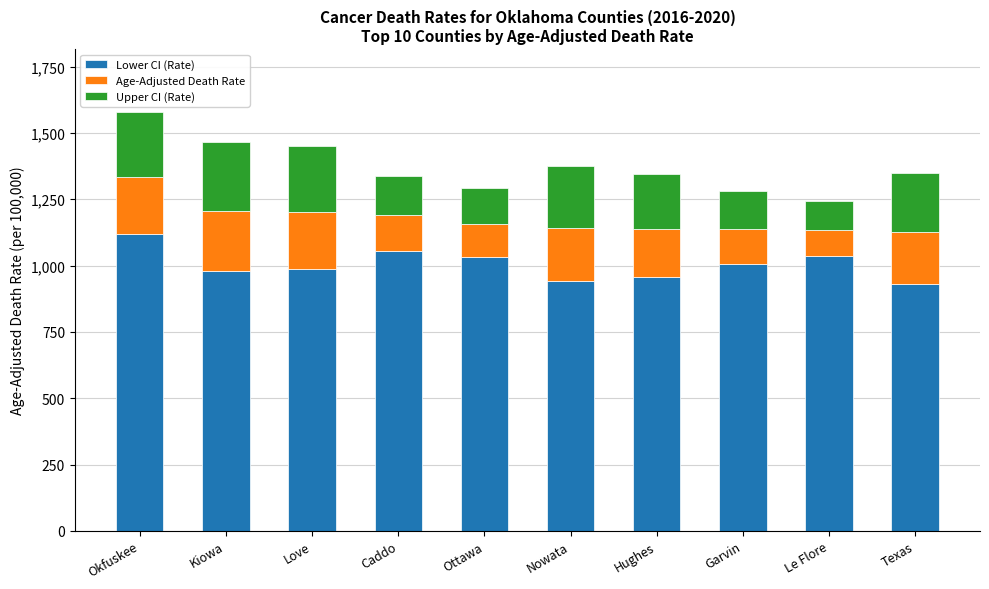

What value does the Lower CI (Rate) series have at Le Flore?

1035.6